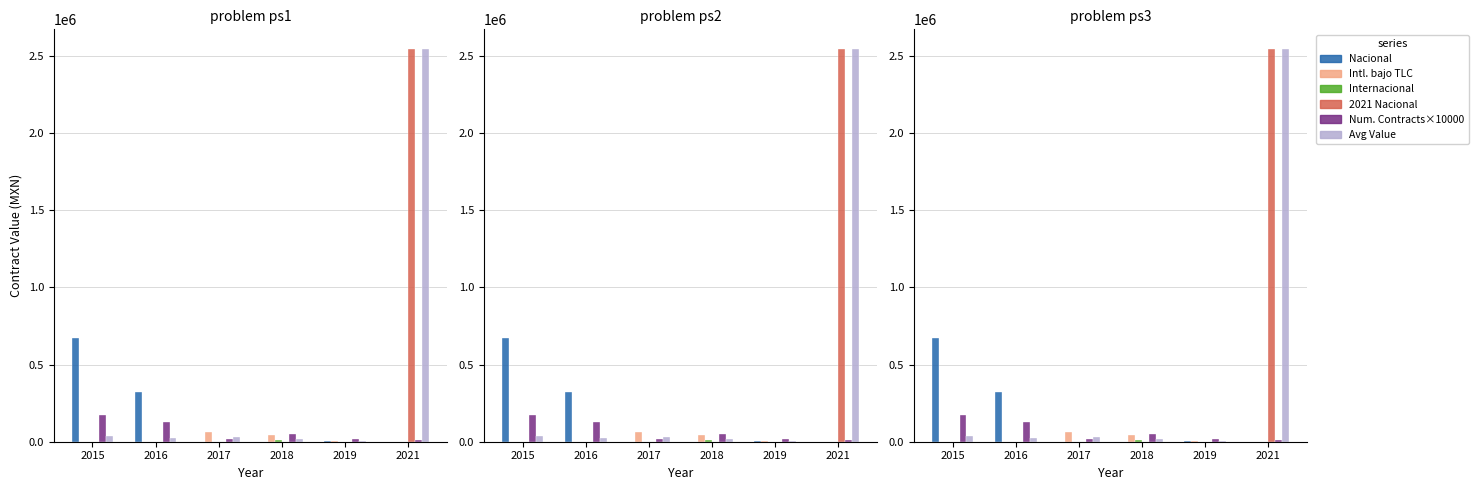

Rank the series at 2018 from highest to lowest value.

Num. Contracts×10000, Intl. bajo TLC, Avg Value, Internacional, Nacional, 2021 Nacional